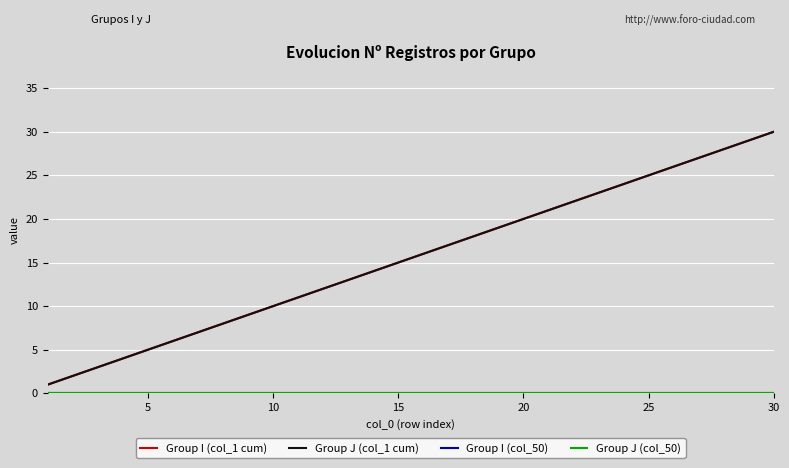

Does the chart display data point markers on the line(s)?

No